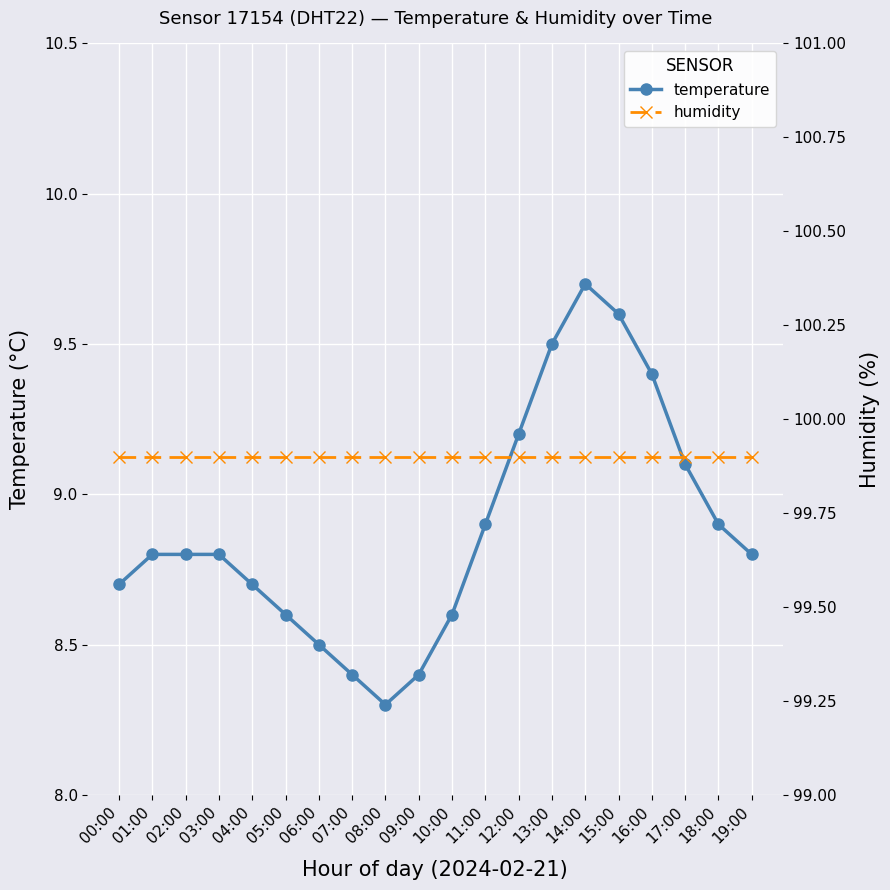

At which category is the sum across all series the highest?

14:00